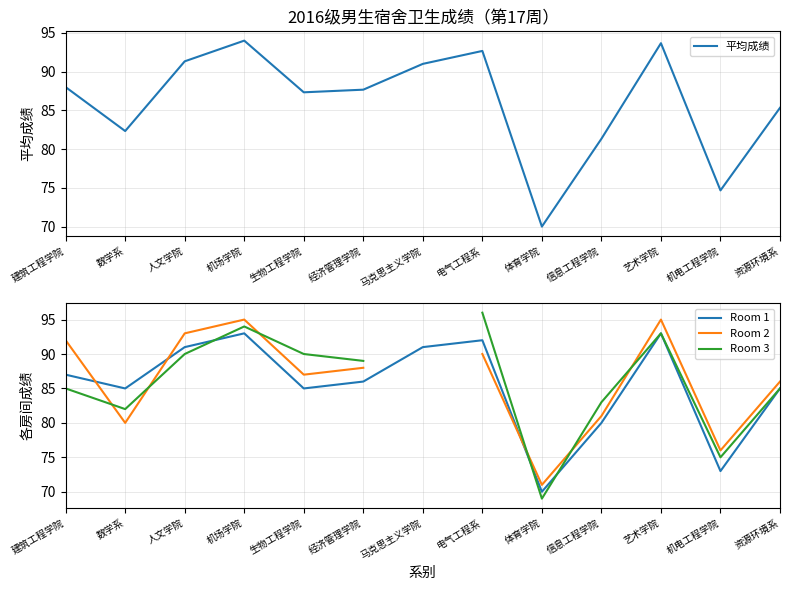

What are all the series names shown in the legend?

平均成绩, Room 1, Room 2, Room 3